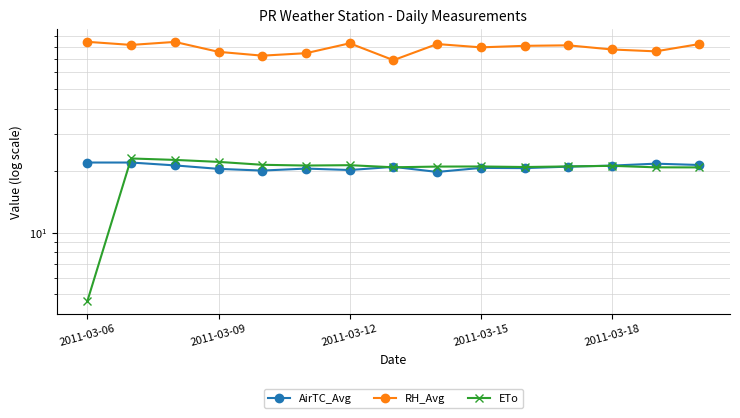

What is the difference between the second highest and minimum values in the RH_Avg series?

15.6